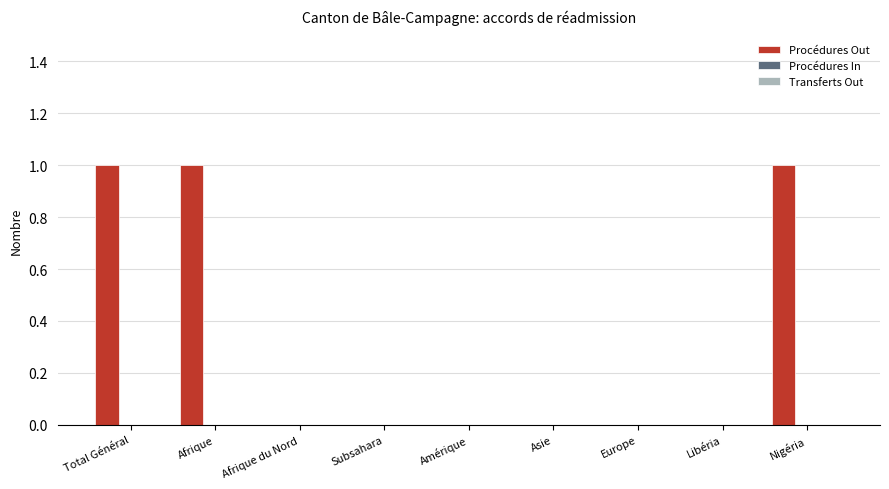

What is the sum of all values?

3